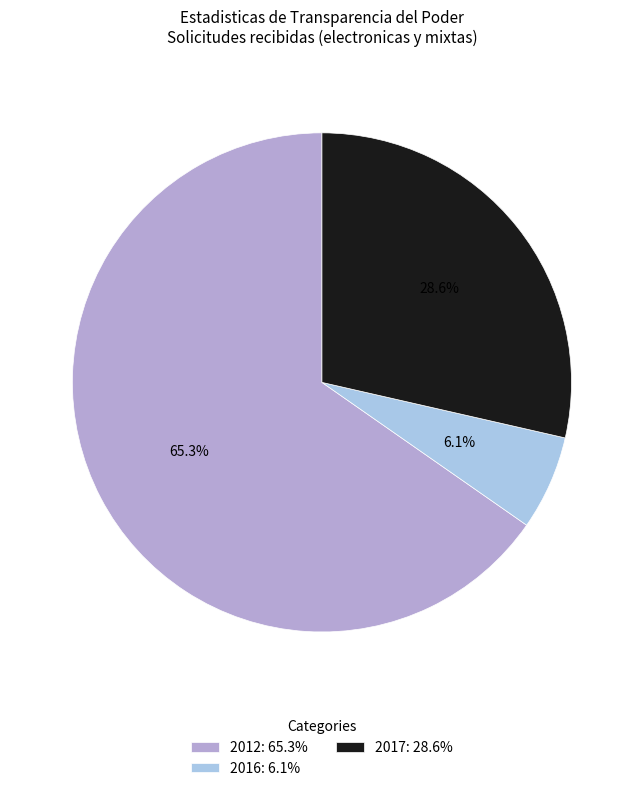

How much of the chart is everything except 2016?

93.9%